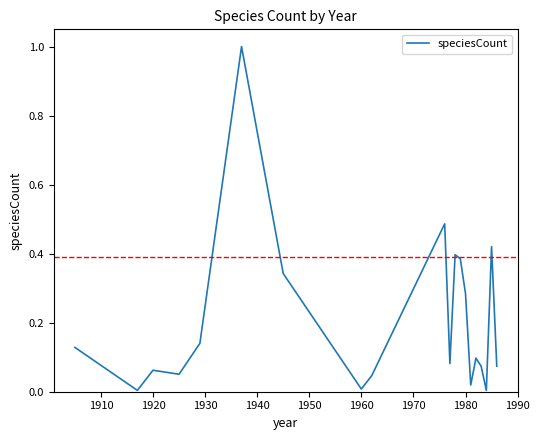

True or false: there are more than 0 points higher than both neighbors.

True